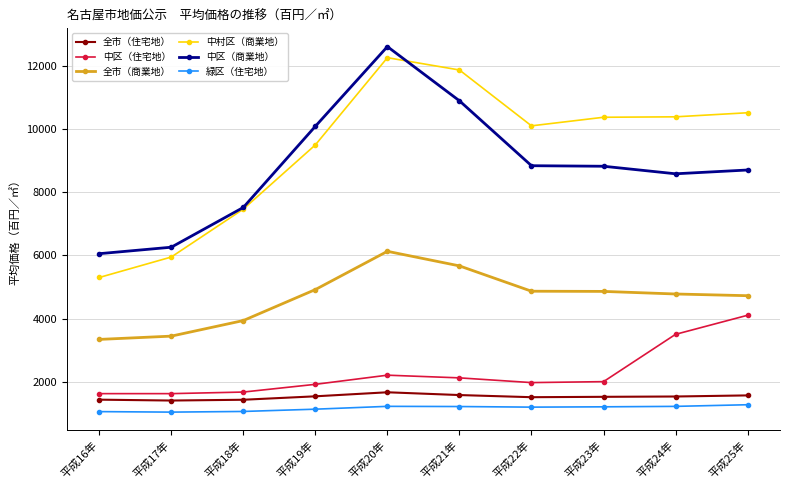

True or false: 中区（商業地） has a value of 2446 at 平成21年.

False